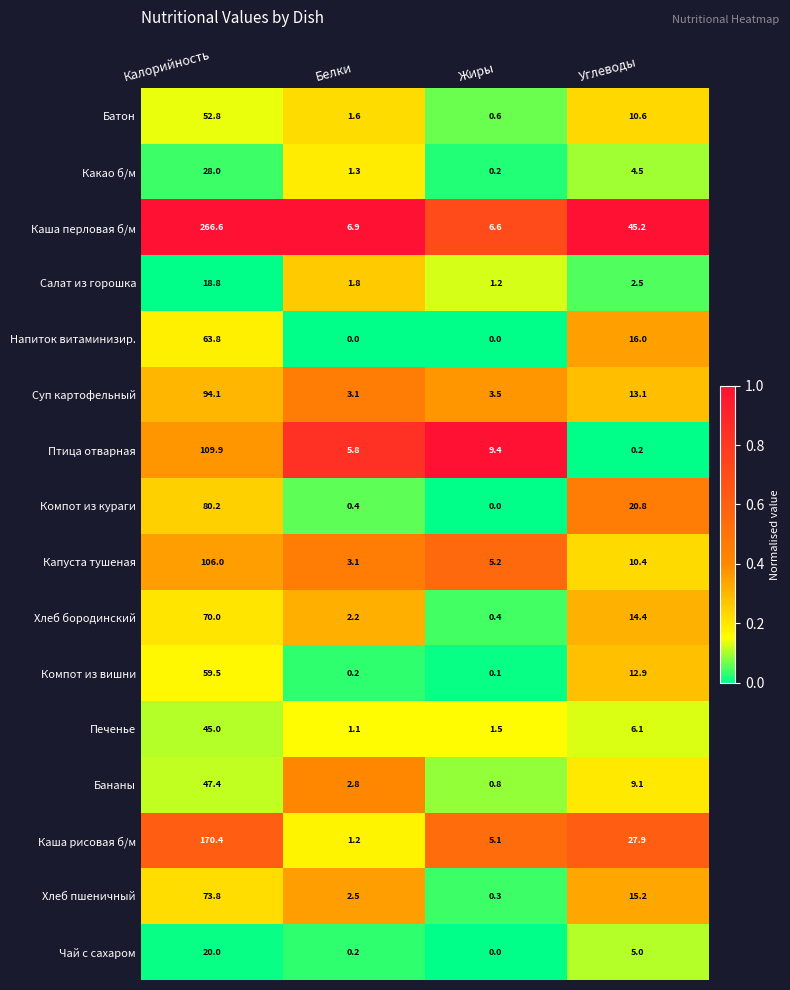

At which label does Напиток витаминизир. first exceed 16?

Калорийность